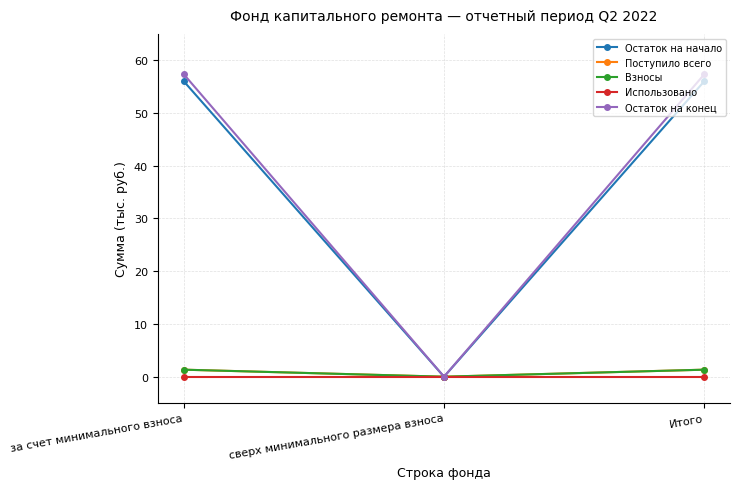

Which category has the lowest value in the Остаток на конец series?

сверх минимального размера взноса